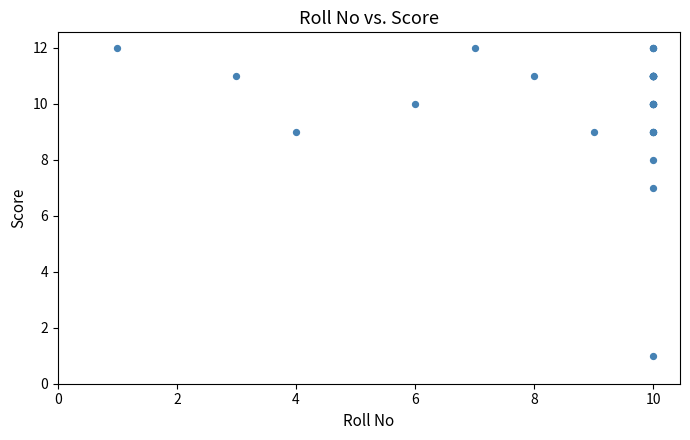

What Y value in the scatter plot is closest to 6?

7